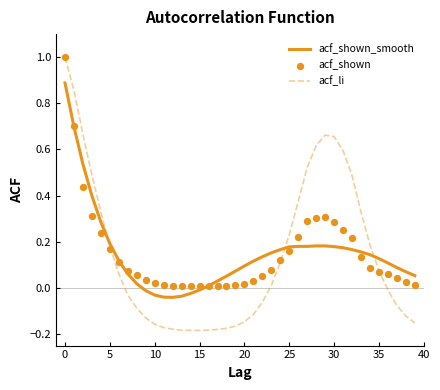

What is the maximum value for acf_li?

1.0